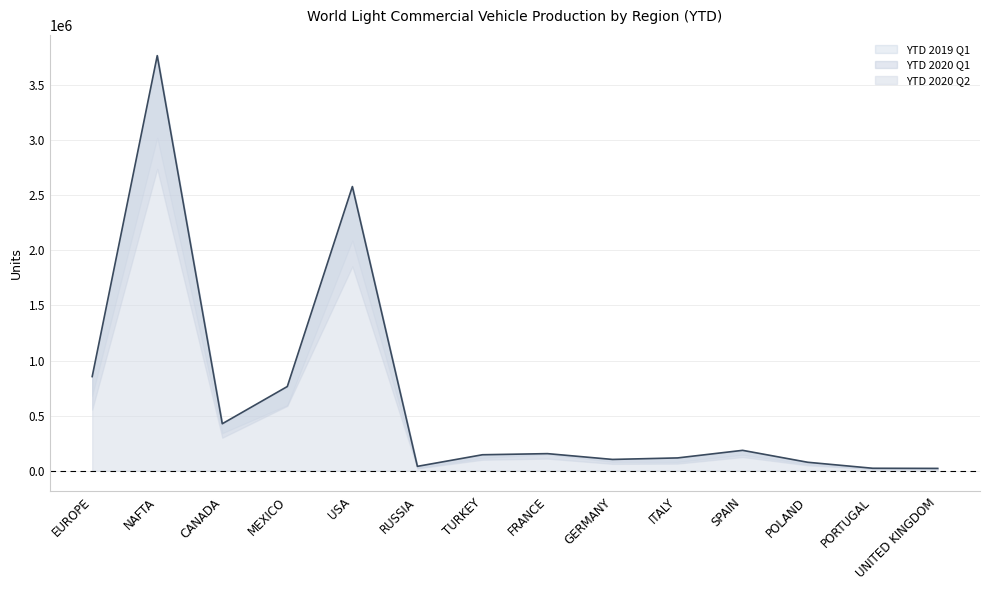

Which series has the largest range (max minus min)?

YTD 2020 Q2